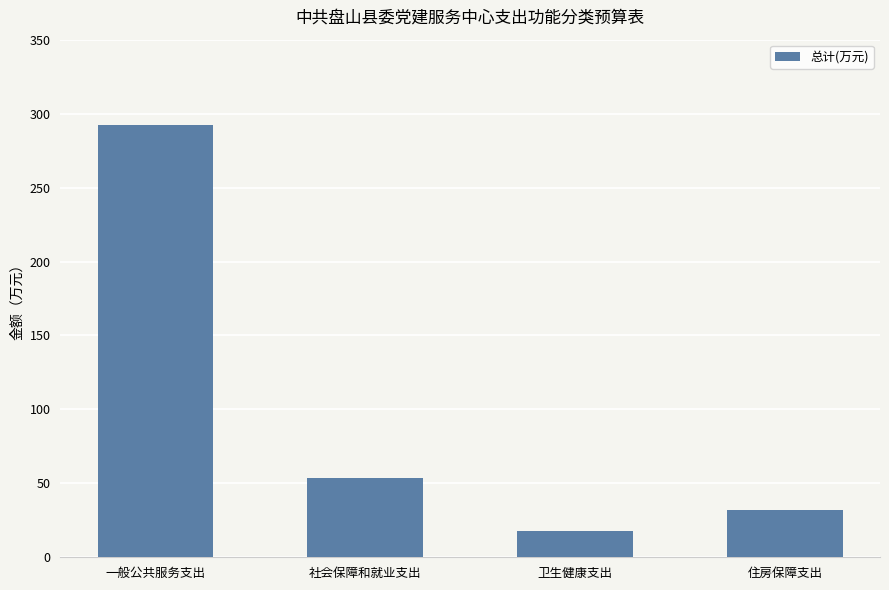

List the labels in order of value, smallest first.

卫生健康支出, 住房保障支出, 社会保障和就业支出, 一般公共服务支出